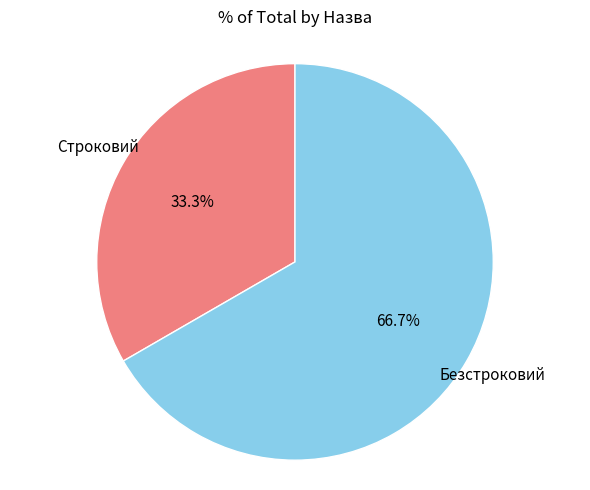

How much of the chart is everything except Строковий?

66.7%